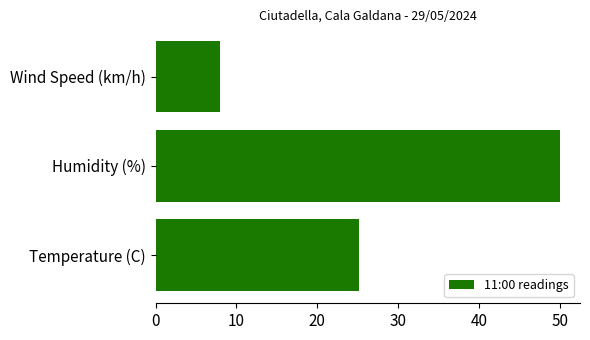

What is the greatest value displayed?

50.0